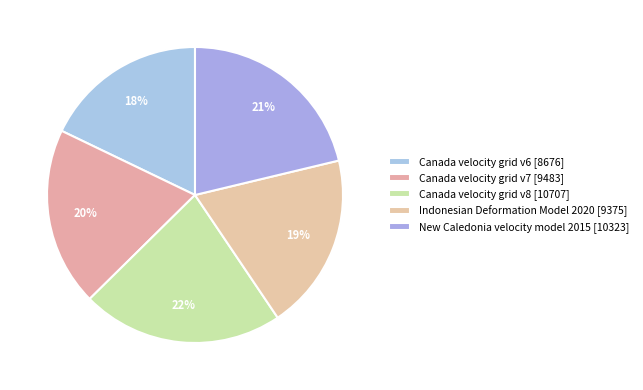

How many segments does this pie chart have?

5